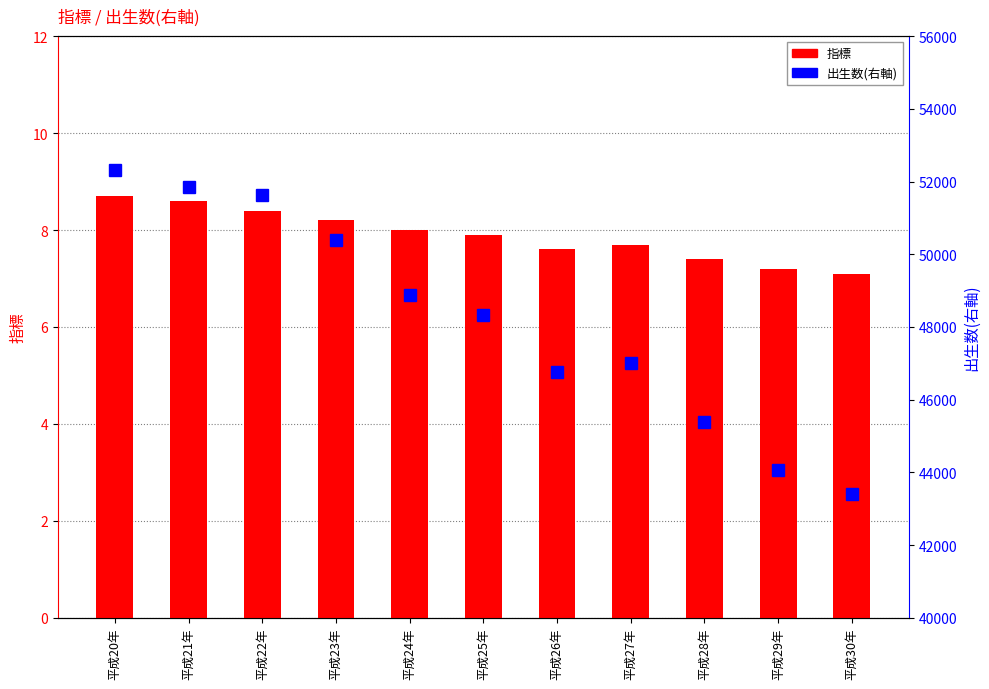

What is the label of the 9th bar from the right?

平成22年